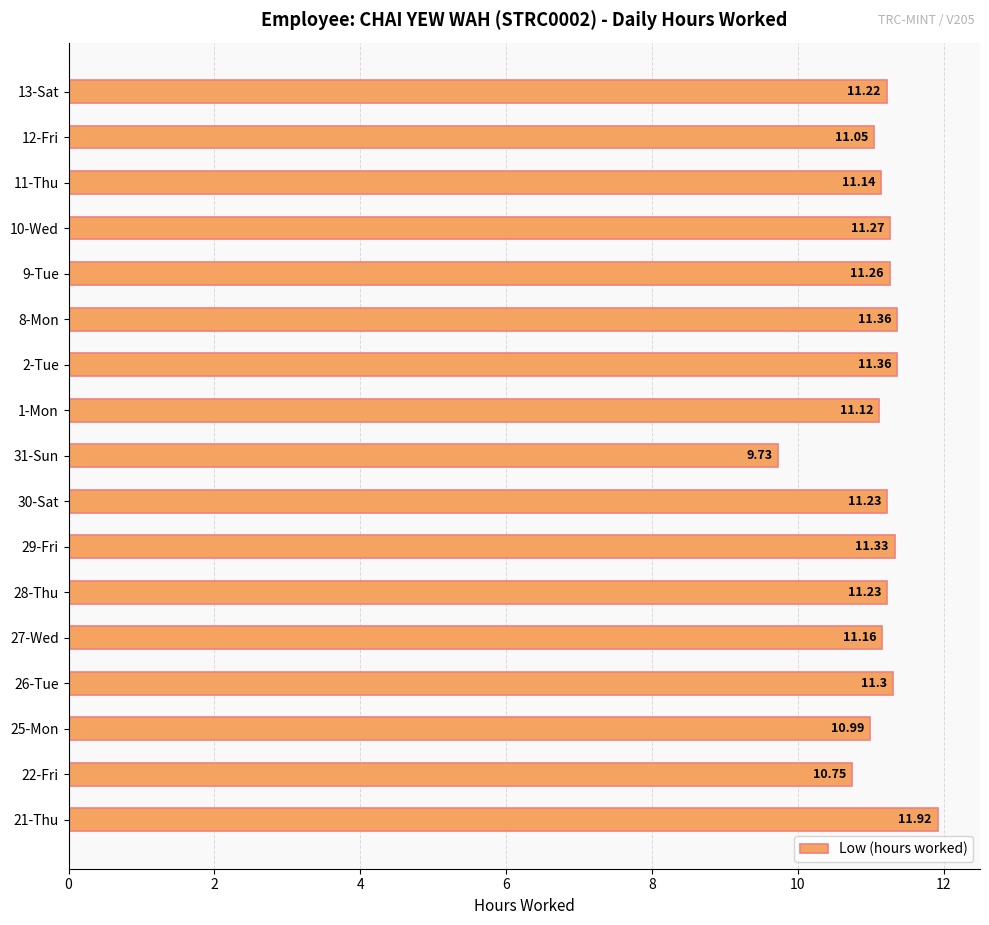

What is the average value?

11.1